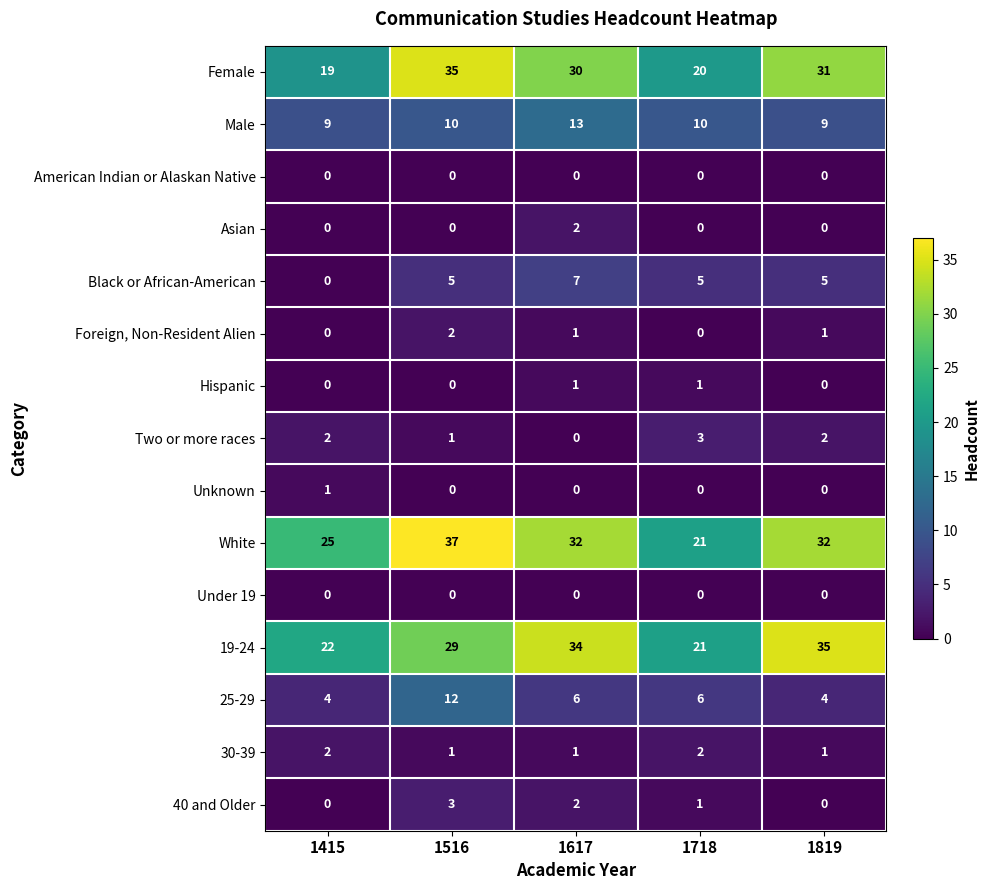

Read the 19-24 value at 1718, to the nearest 5.

20